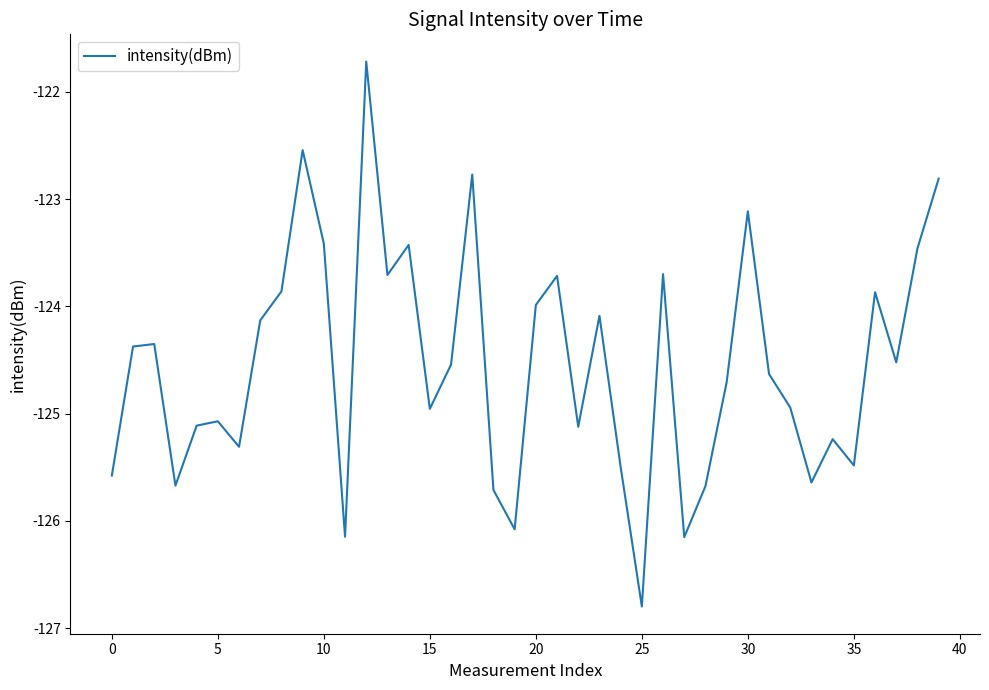

How many interior local peaks (higher than both neighbors) does the data have?

12